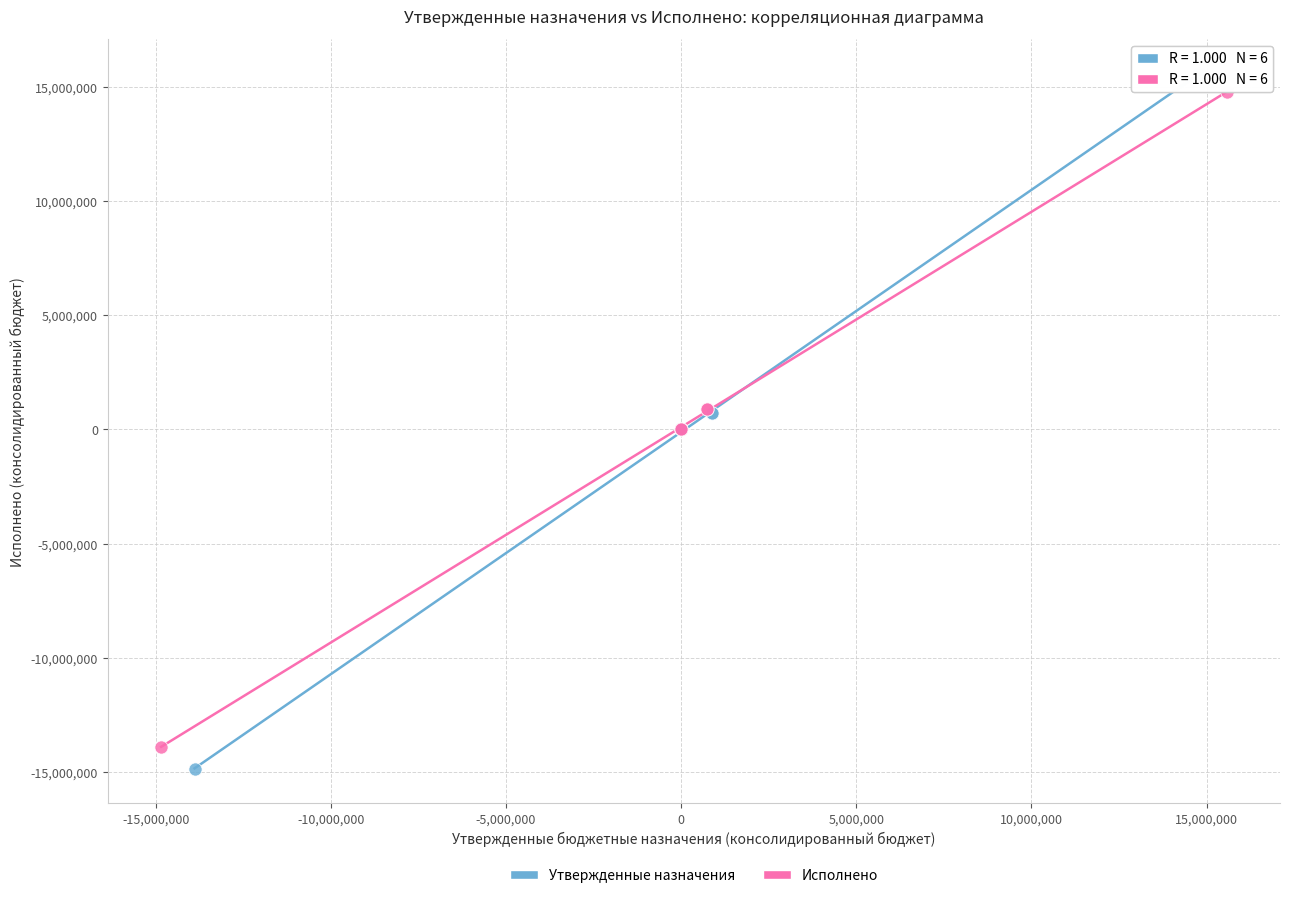

Which series has the largest Y range (max minus min)?

Утвержденные назначения